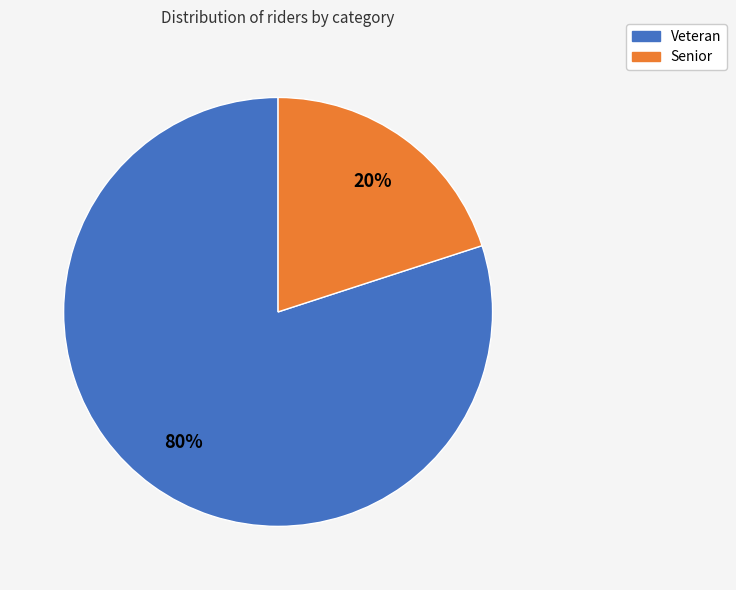

What percentage is the Senior slice, to the nearest percent?

20%